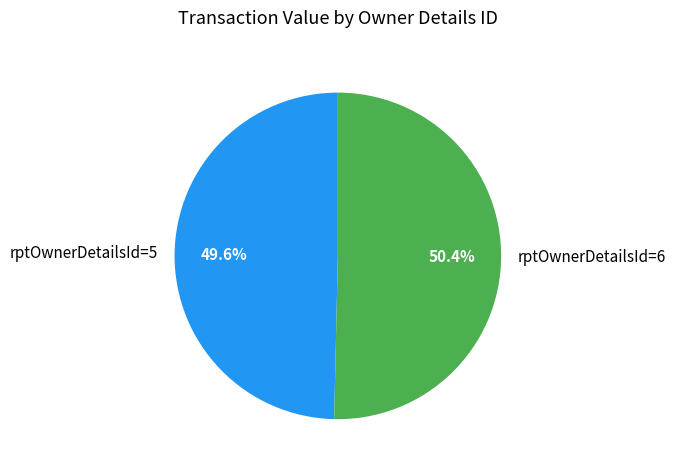

Approximately how many times larger is the value at rptOwnerDetailsId=5 compared to rptOwnerDetailsId=6?

1.0